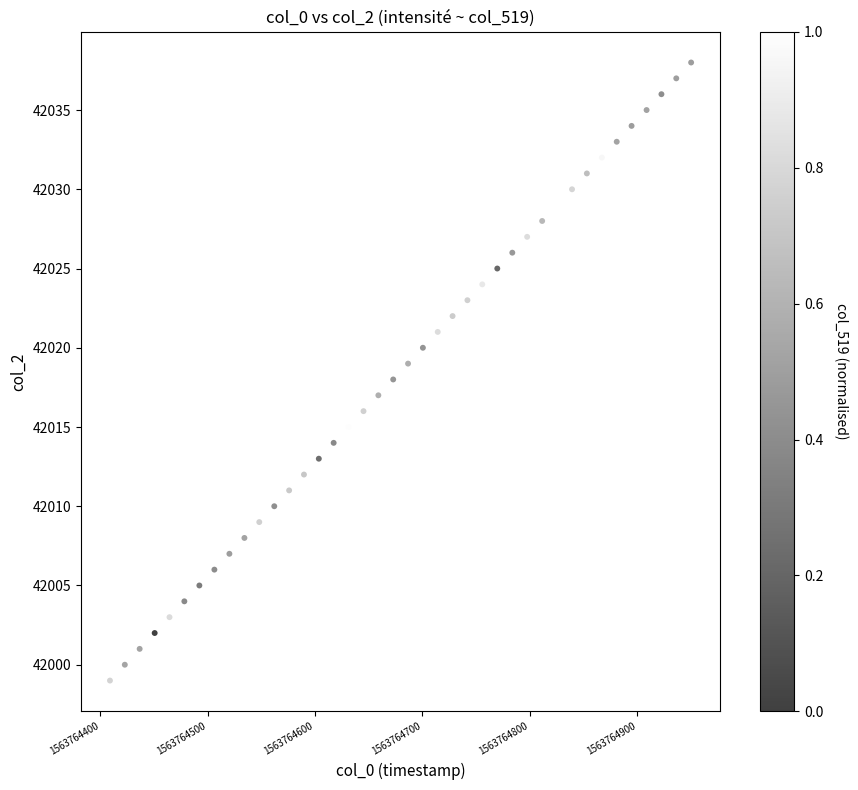

What is the range of Y values (max minus min)?

39